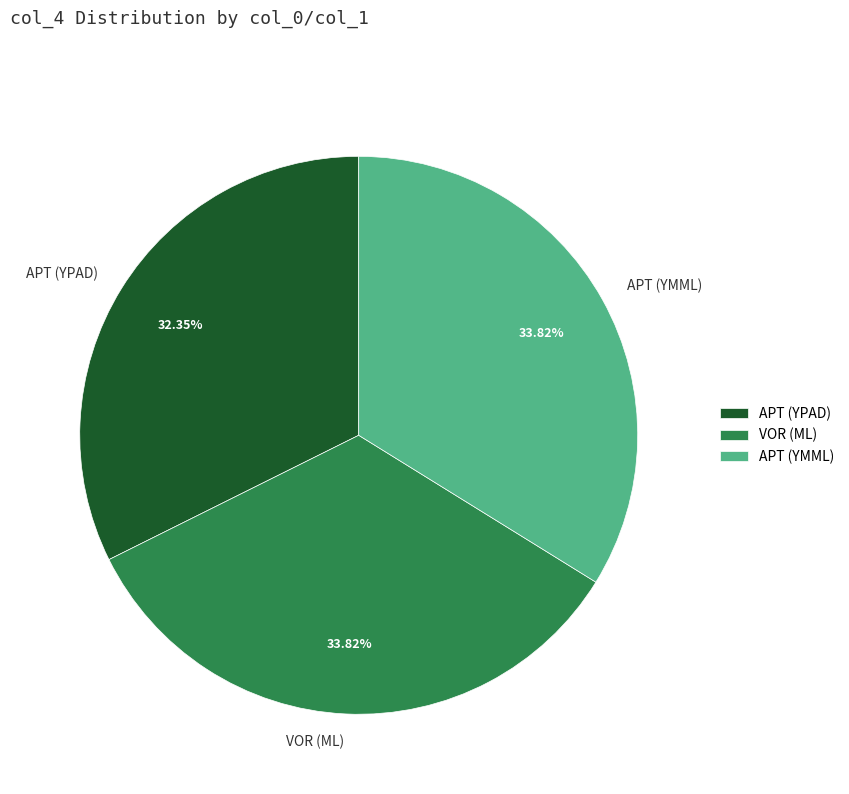

Which has a higher value, APT (YPAD) or VOR (ML)?

VOR (ML)